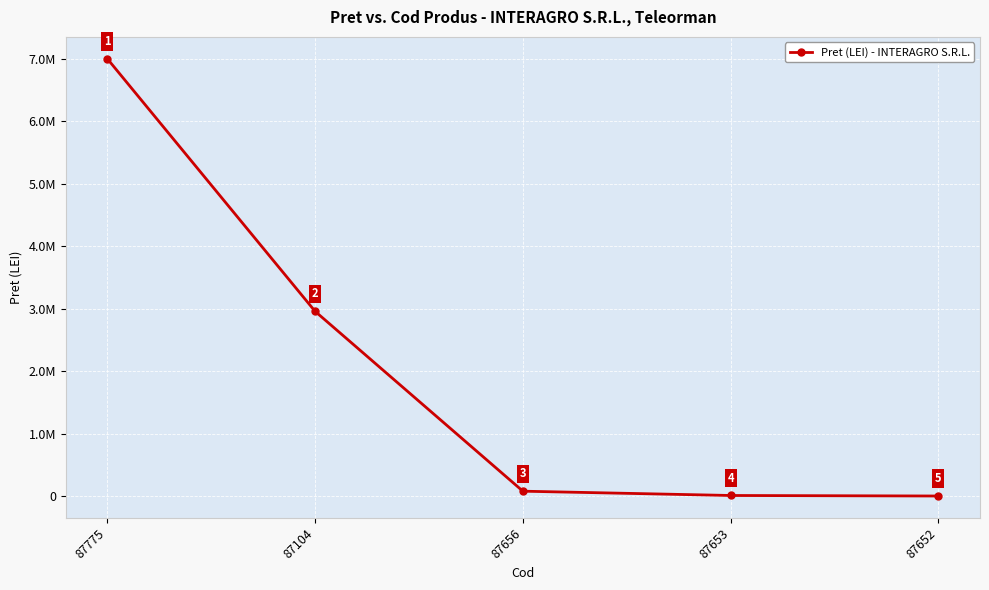

Reading right to left, transcribe all the data shown in this chart.

87652=3351.6	87653=11620.7	87656=80506.3	87104=2958326.2	87775=7000000.0